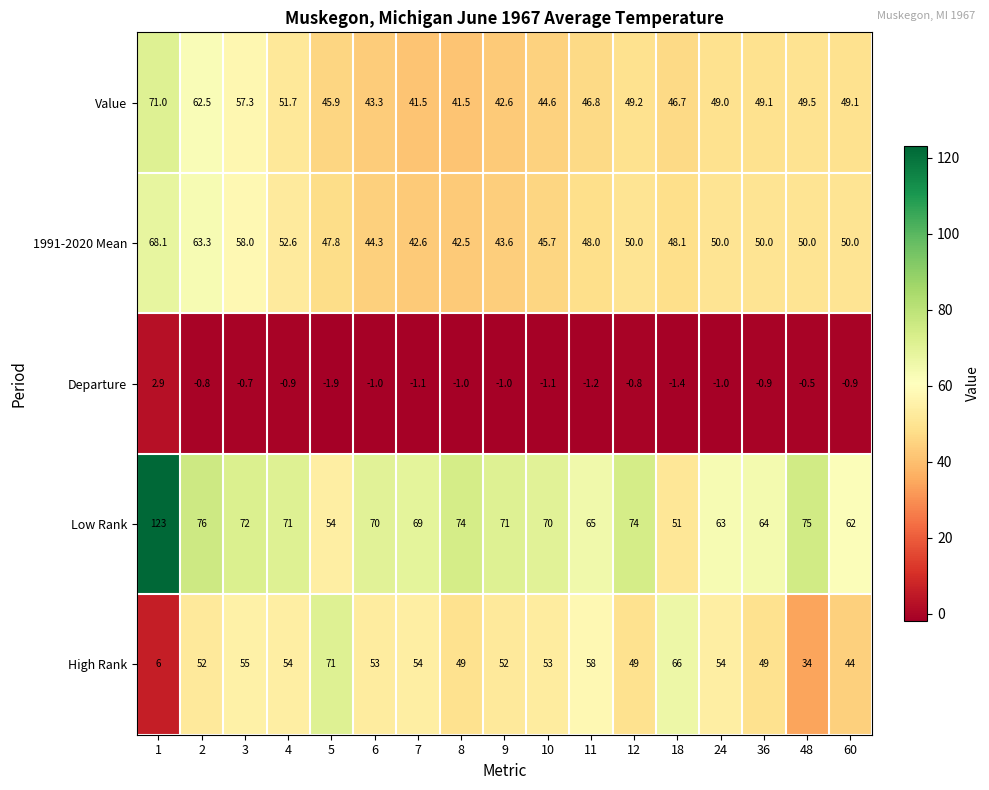

True or false: High Rank has a value of 49.0 at 36.

True